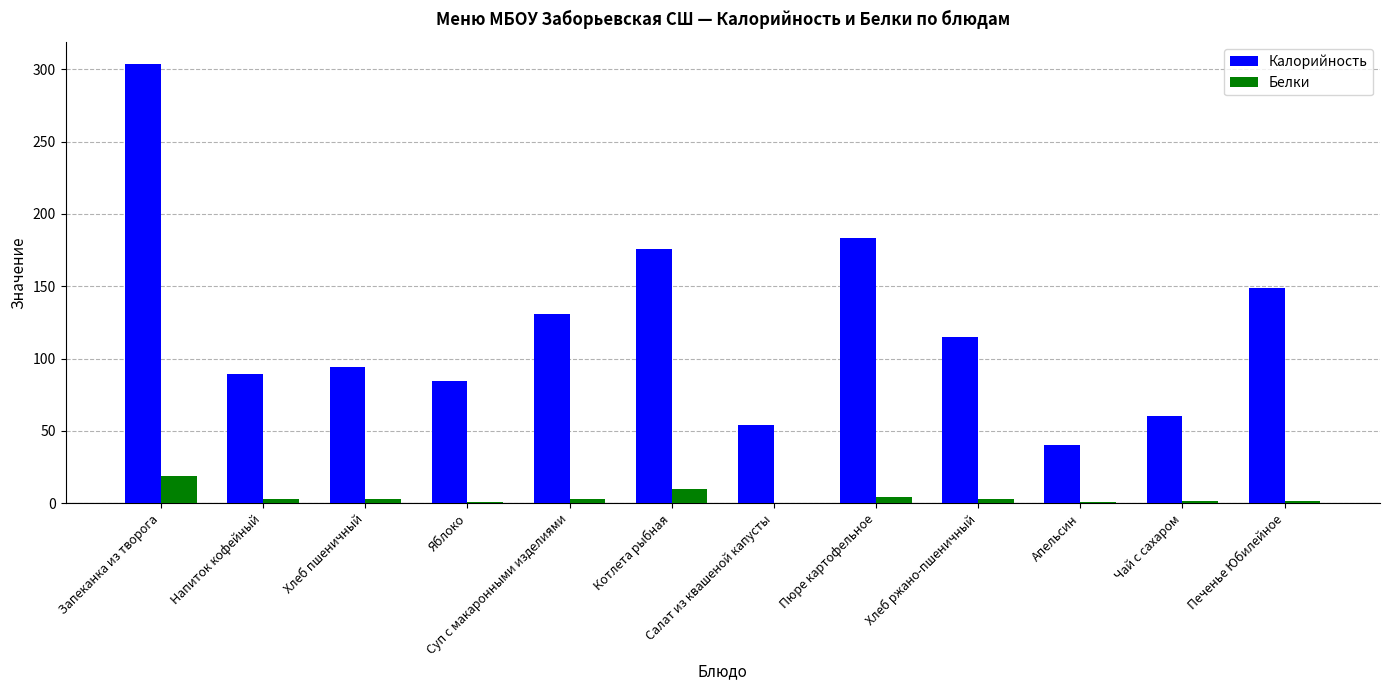

Between Напиток кофейный and Салат из квашеной капусты, which series saw the biggest shift?

Калорийность